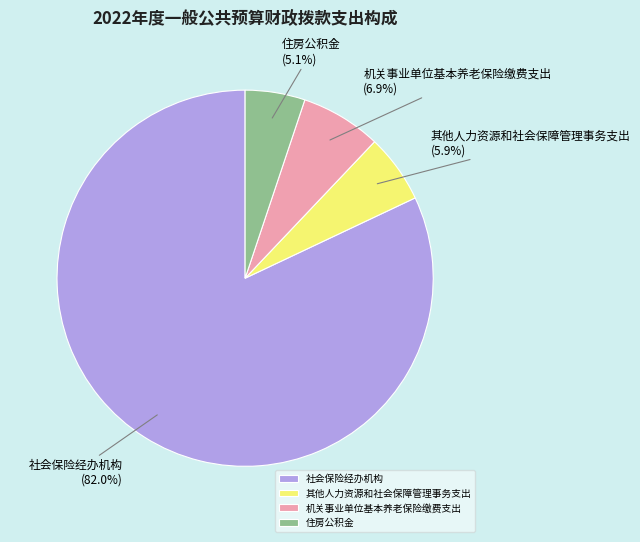

What is the majority slice?

社会保险经办机构